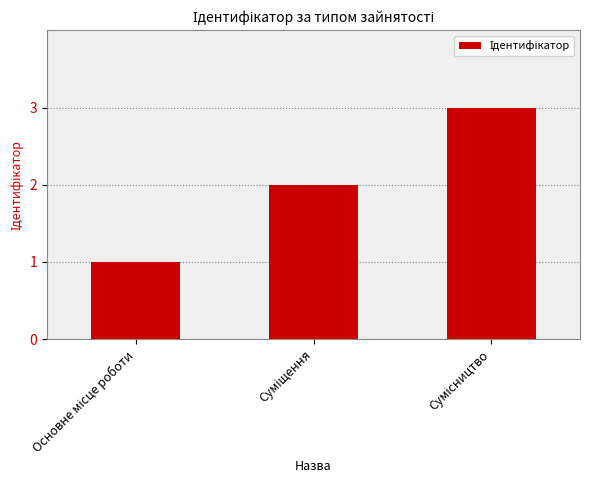

What is the greatest value displayed?

3